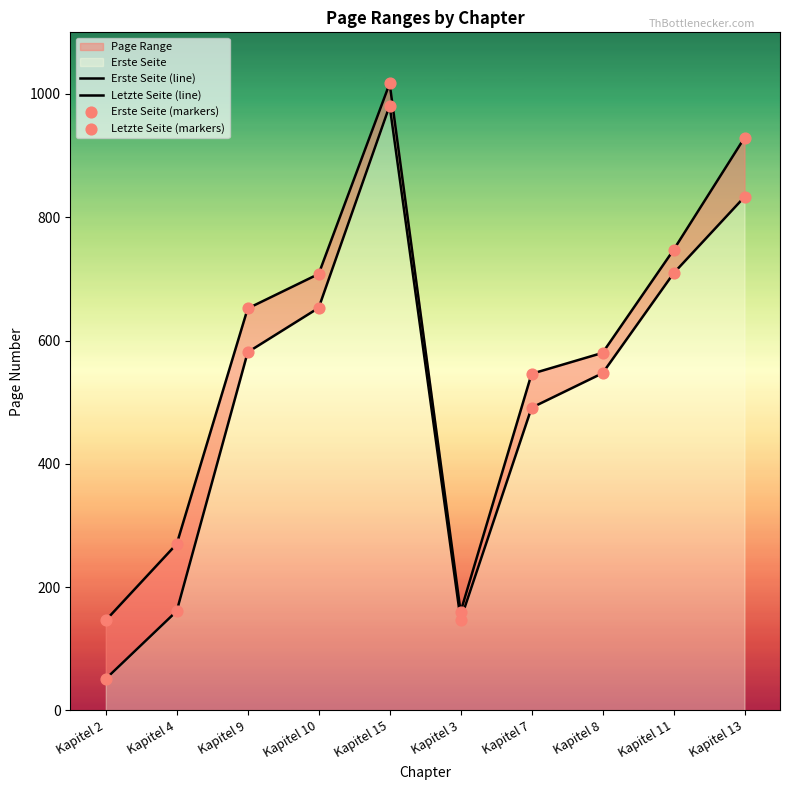

Which series reaches the minimum Y coordinate?

Erste Seite (line)